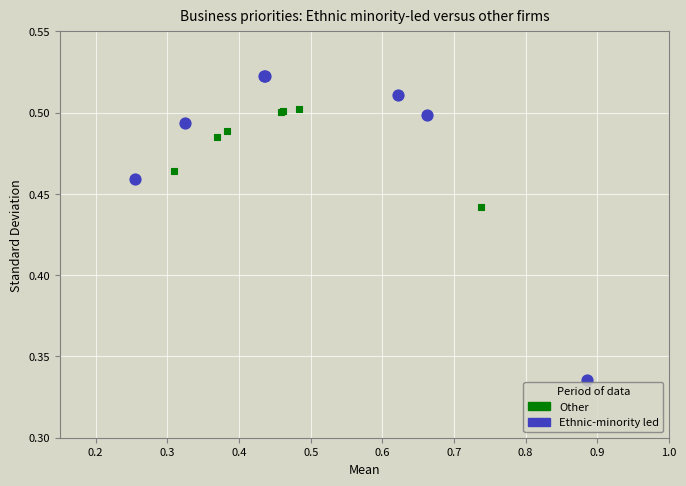

Which series reaches the maximum Y coordinate?

Ethnic-minority led